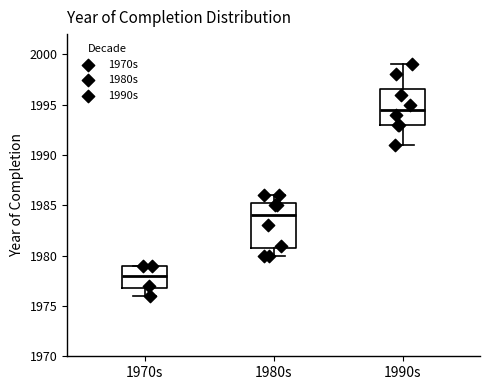

Which box has the highest median line?

1990s